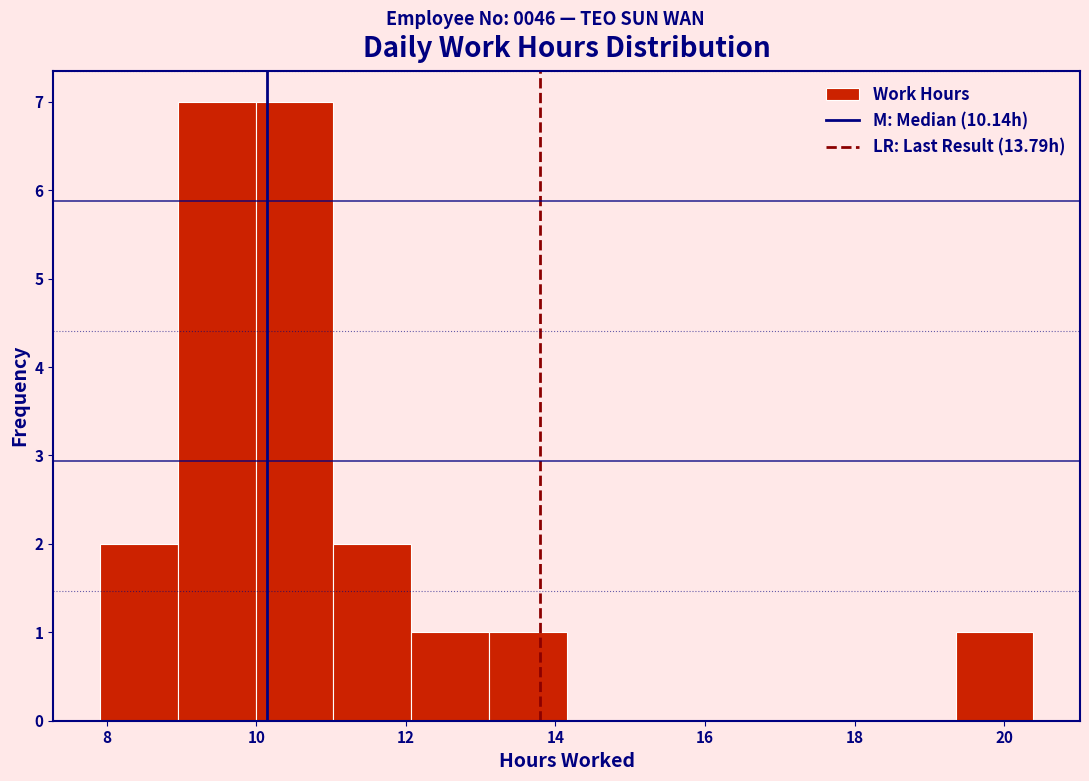

Reading left to right, list every bar in this chart as the range it spans on the x-axis followed by its height. Neither the bar edges nor the heights are printed on the chart, so give them approximately, as read against the axes.

8.0 to 9.0: 2
9.0 to 10.0: 7
10.0 to 11.0: 7
11.0 to 12.0: 2
12.0 to 13.2: 1
13.2 to 14.2: 1
14.2 to 15.2: 0
15.2 to 16.2: 0
16.2 to 17.2: 0
17.2 to 18.4: 0
18.4 to 19.4: 0
19.4 to 20.4: 1